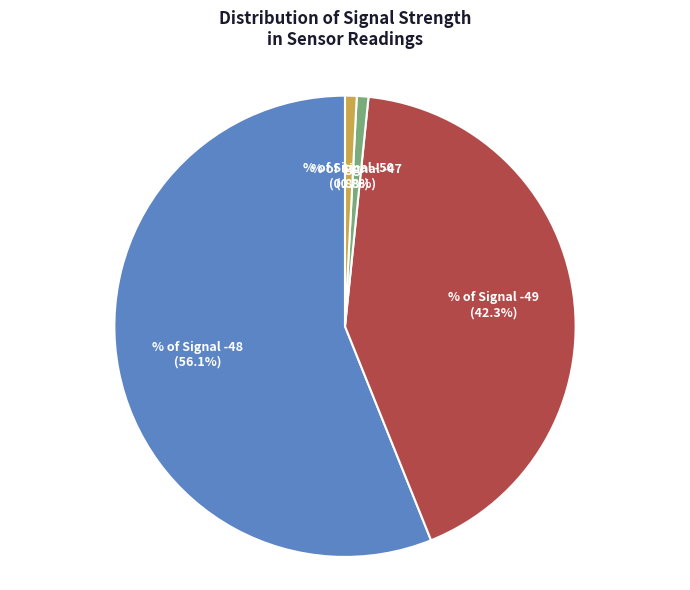

Does any single category account for the majority?

Yes